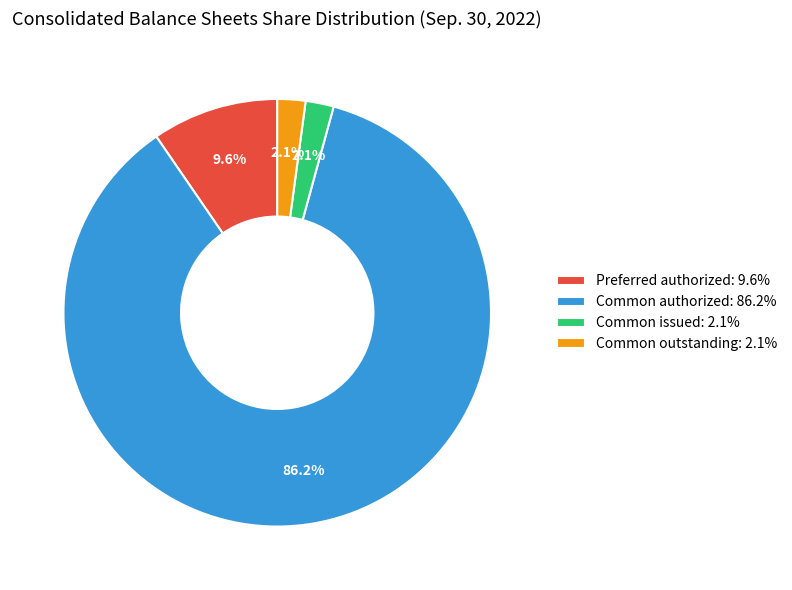

What is the total percentage of Common outstanding: 2.1% and Common authorized: 86.2%?

88.3%